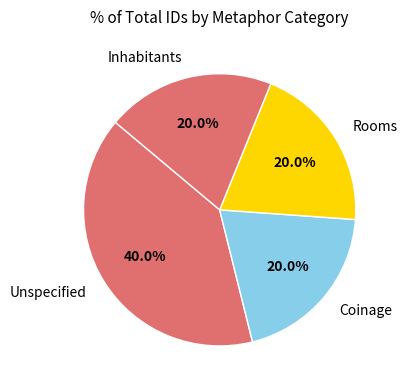

True or false: Inhabitants accounts for 28% of the total.

False